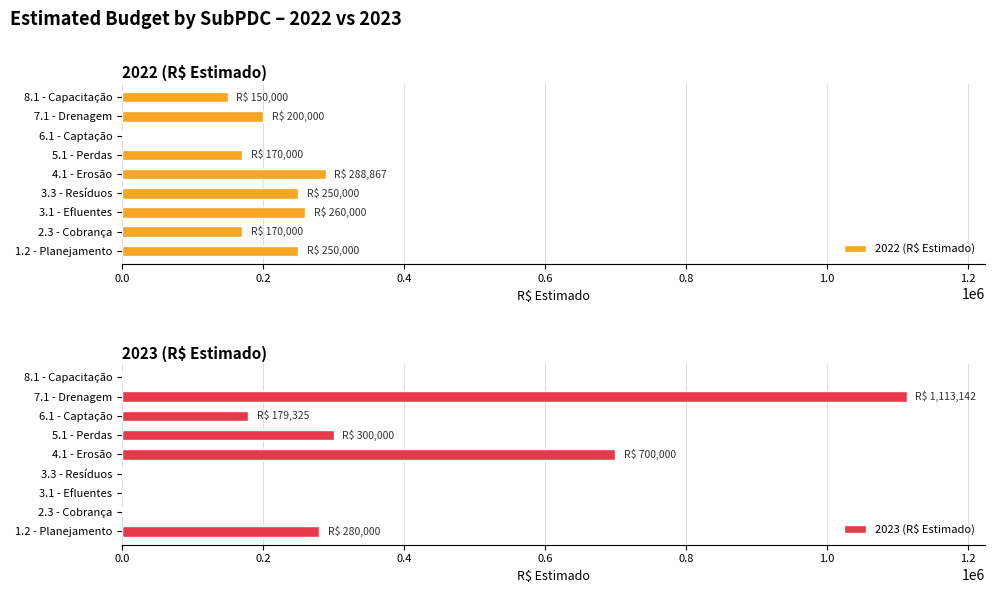

How many distinct data groups are displayed?

2